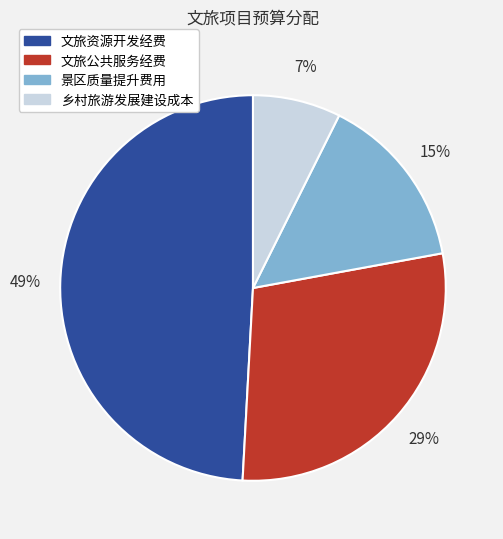

How many slices are in this pie chart?

4